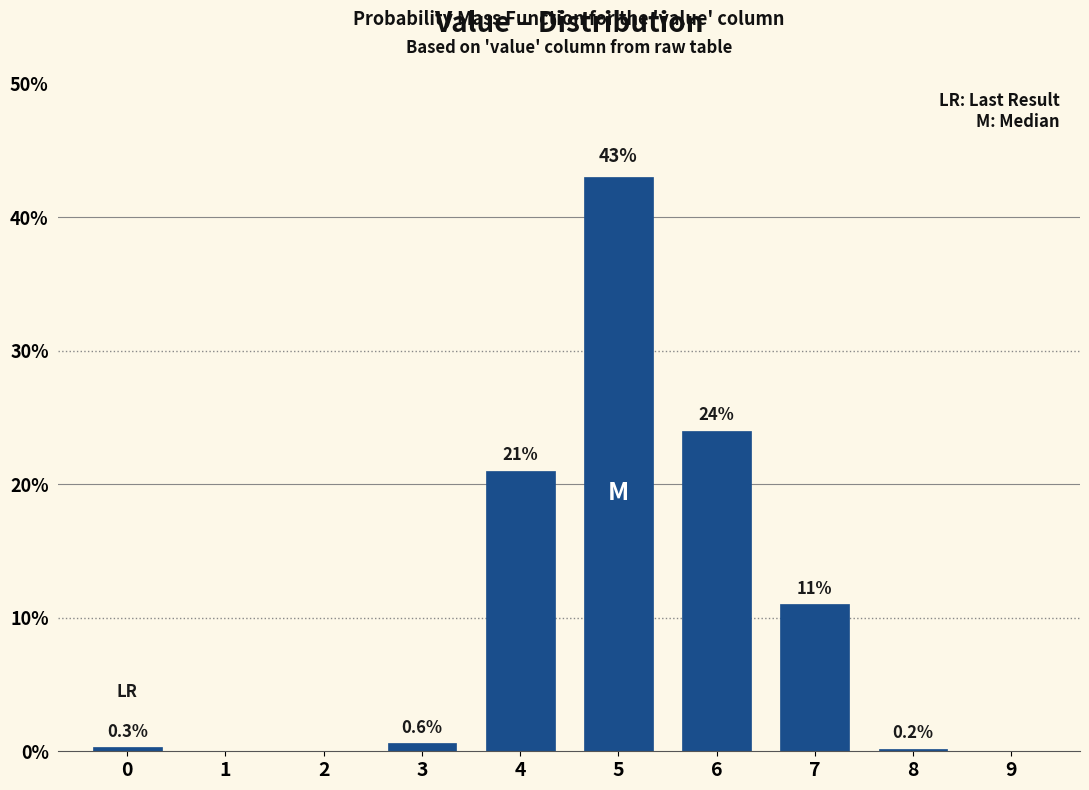

What is the sum of the values at 7 and 9?

11.0